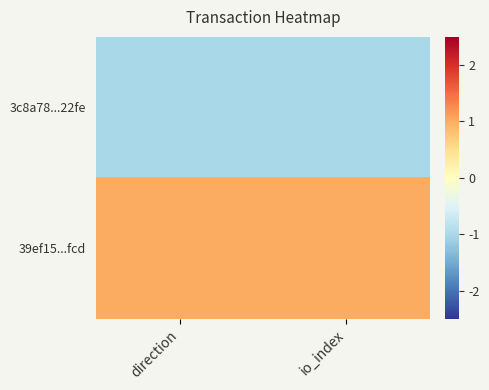

Which has a higher value, direction or io_index?

direction